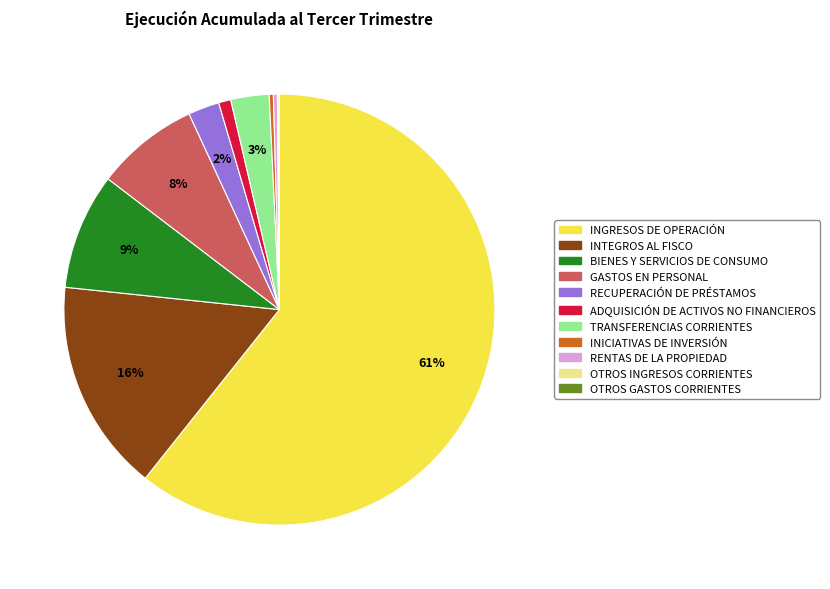

True or false: INTEGROS AL FISCO accounts for 16% of the total.

True